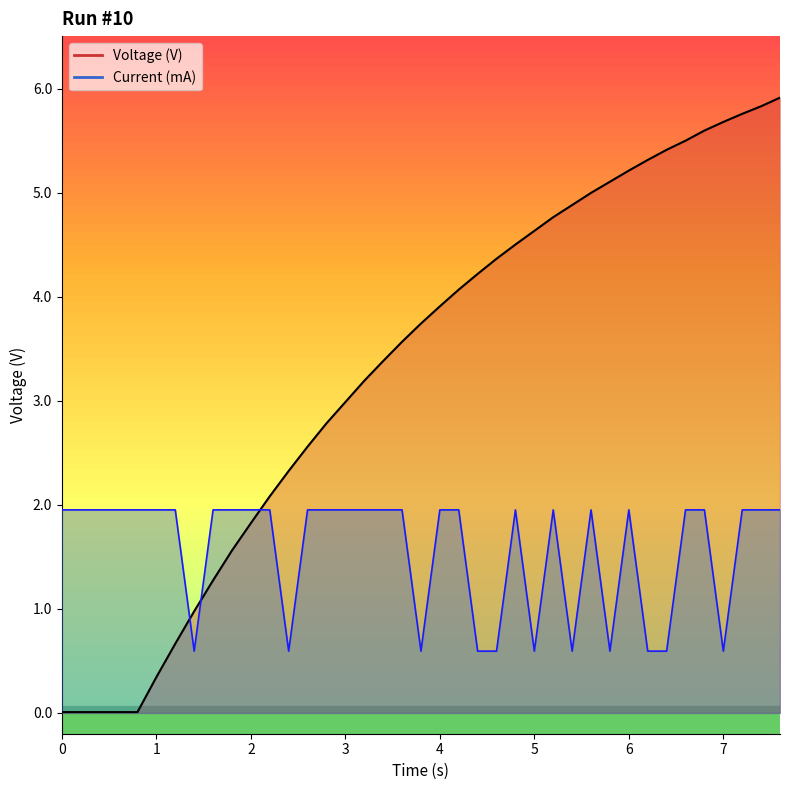

True or false: Voltage (V) has more than 0 points higher than both neighbors.

False